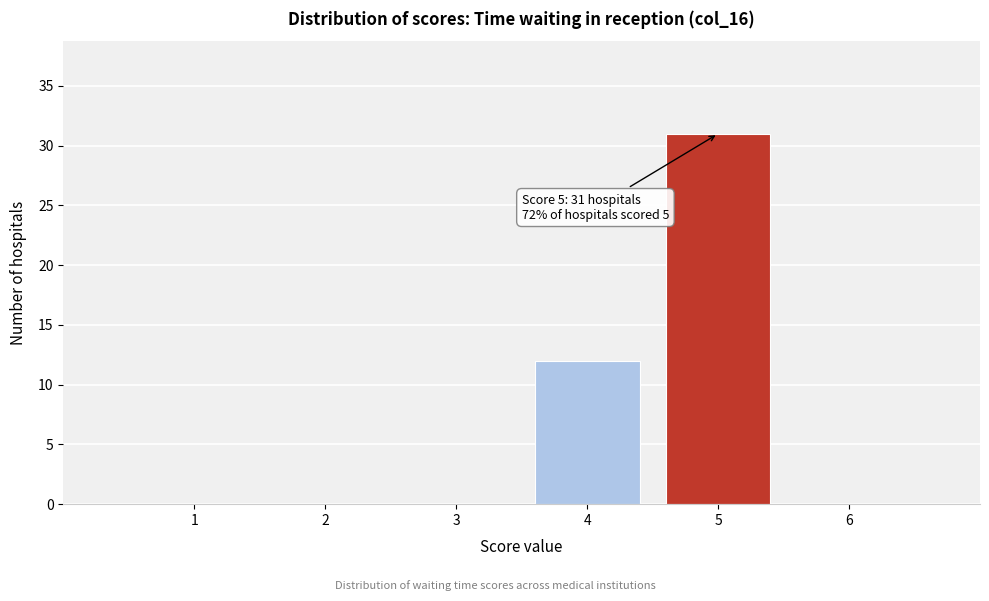

Which range on the x-axis has the tallest bar?

4.5 to 5.5